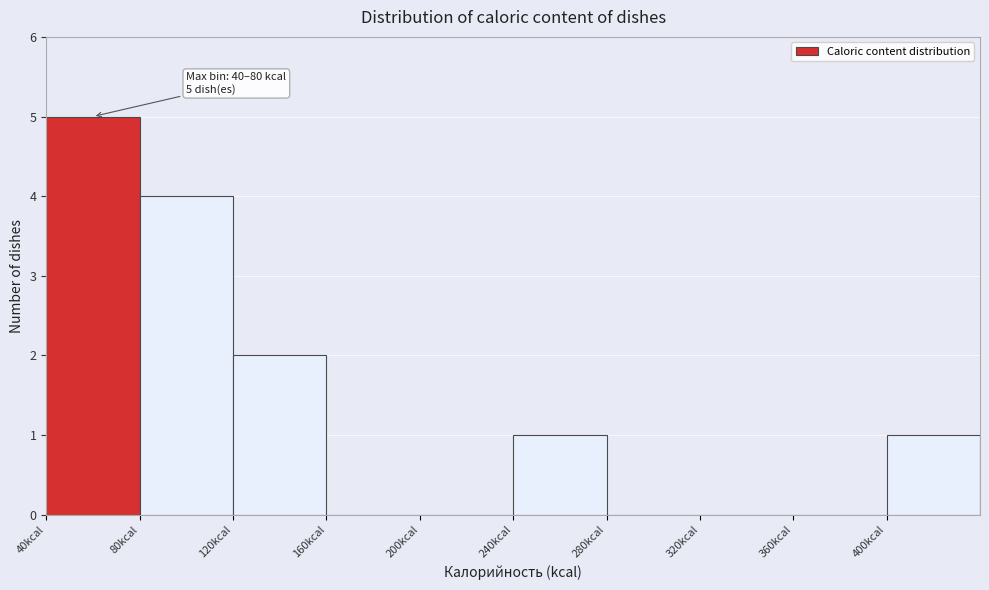

Which range on the x-axis has the tallest bar?

40 to 80